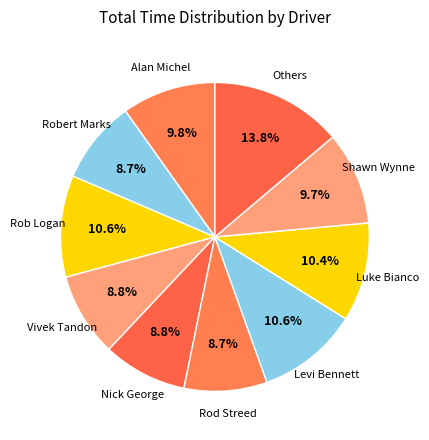

Does any single category account for the majority?

No